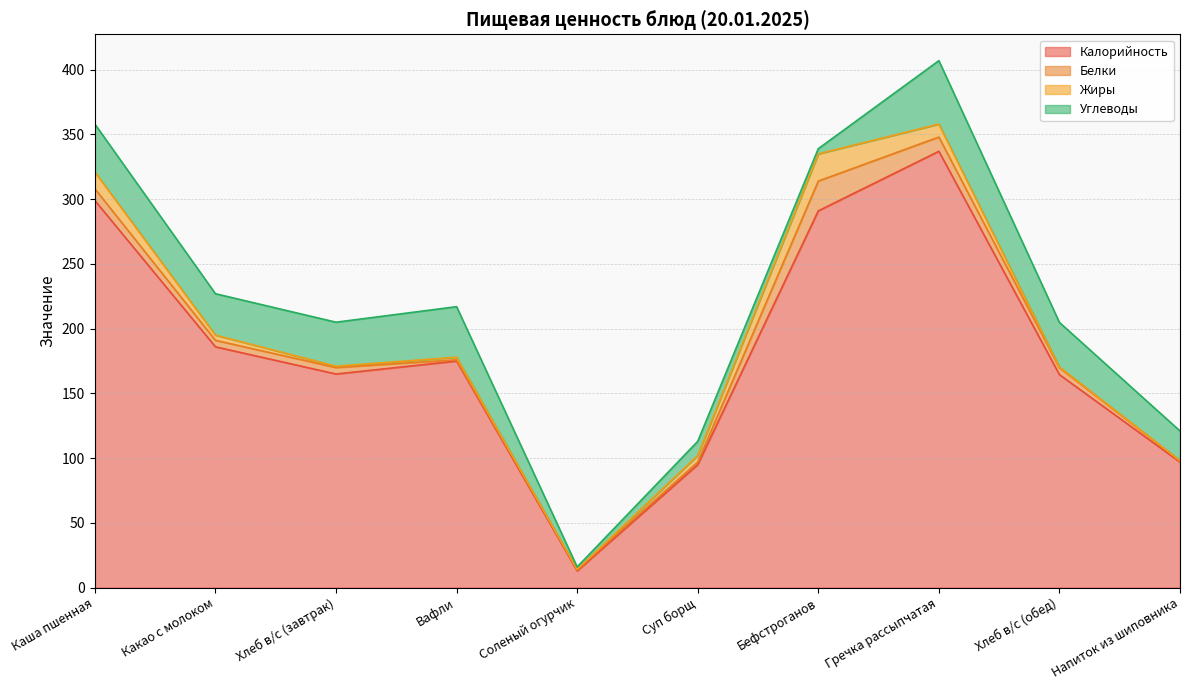

At Какао с молоком, list the series in order from largest to smallest.

Калорийность, Углеводы, Белки, Жиры